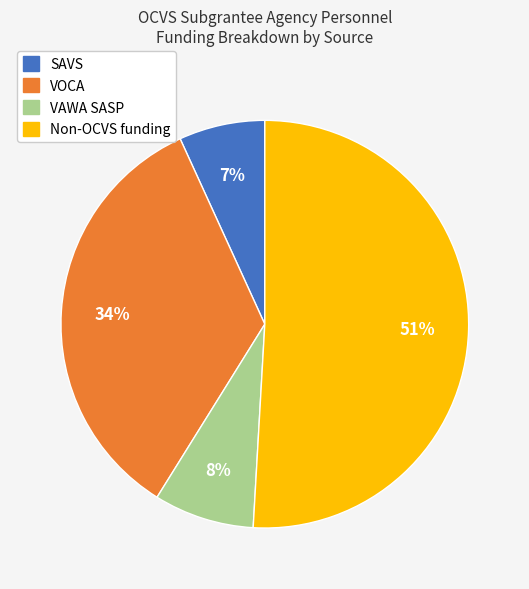

To the nearest percent, what is the average slice percentage?

25%